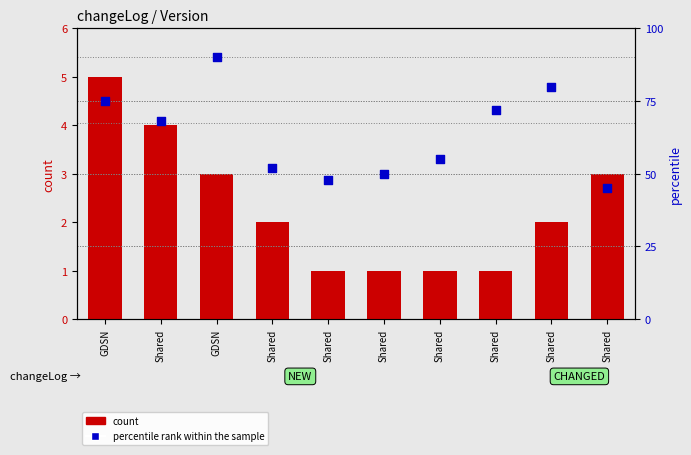

At how many categories does at least one series exceed 14?

10